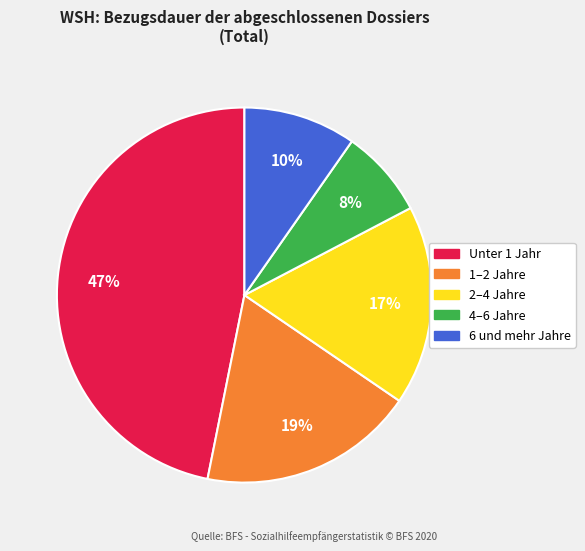

True or false: 2–4 Jahre accounts for 26% of the total.

False